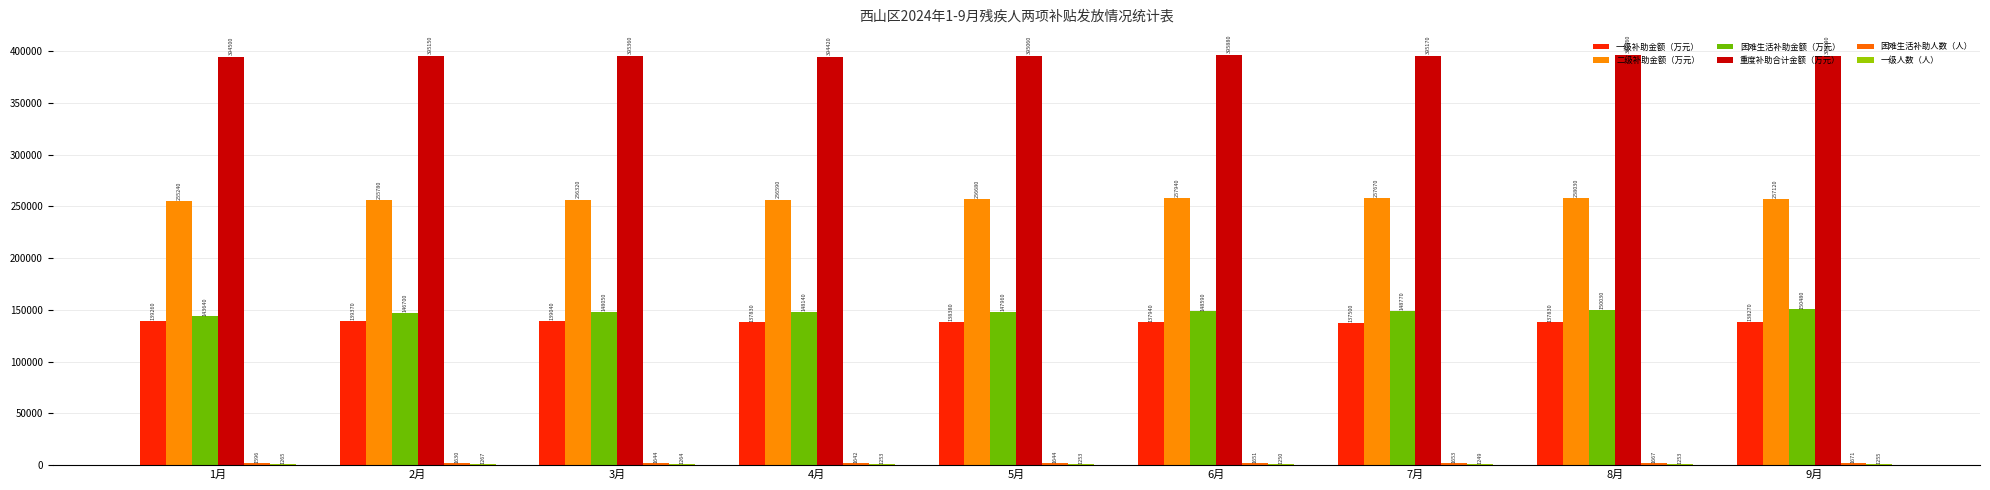

How many series are shown in this chart?

6